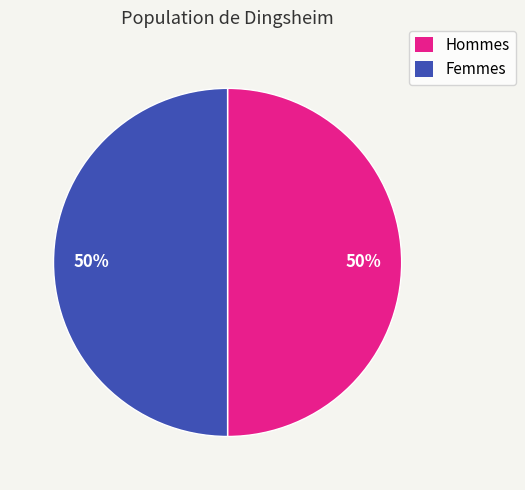

How many slices are in this pie chart?

2